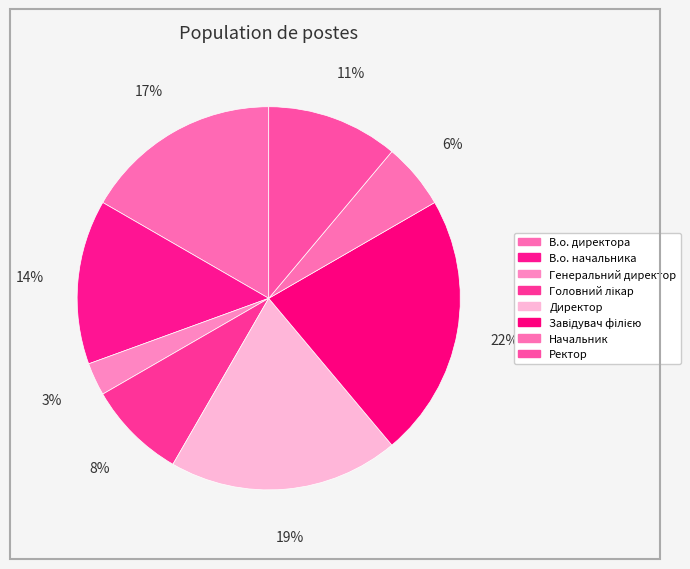

To the nearest percent, what portion does Ректор represent?

11%